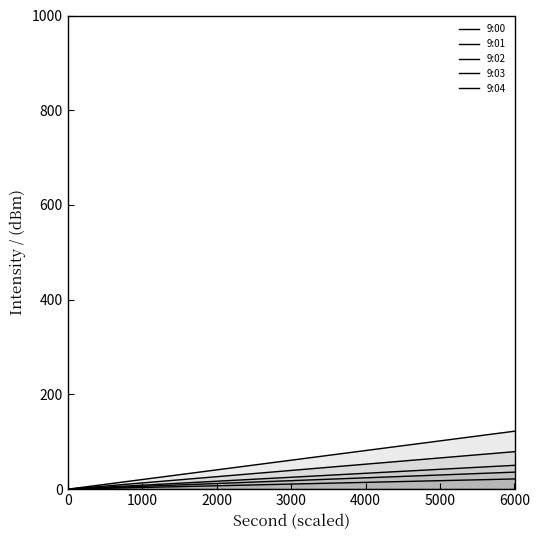

How many data points does each series have?

20